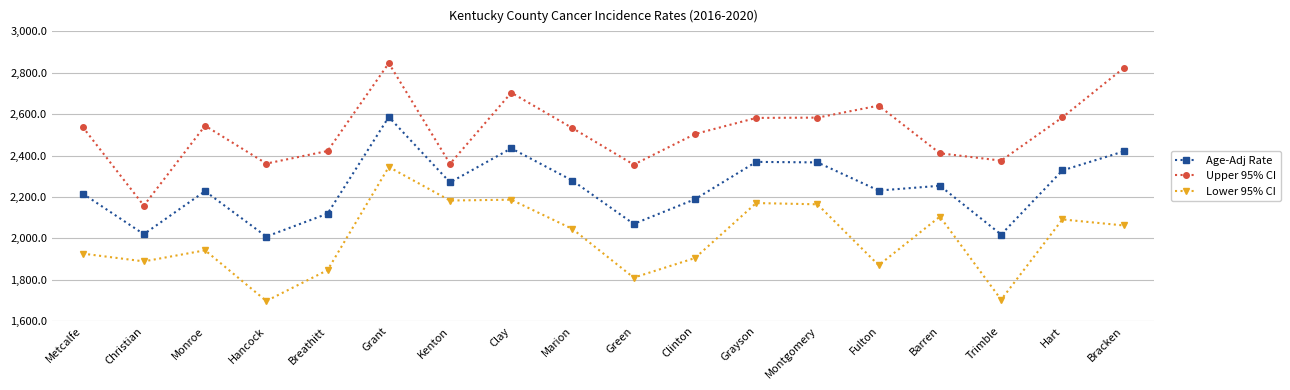

What is the difference between the highest and lowest values at Grant?

501.5